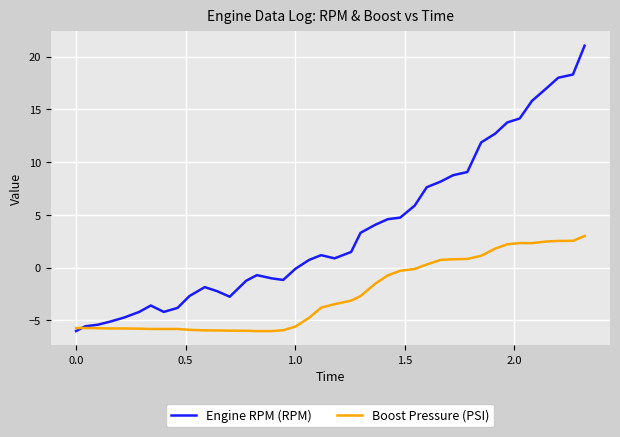

What is the smallest value displayed?

-6.0